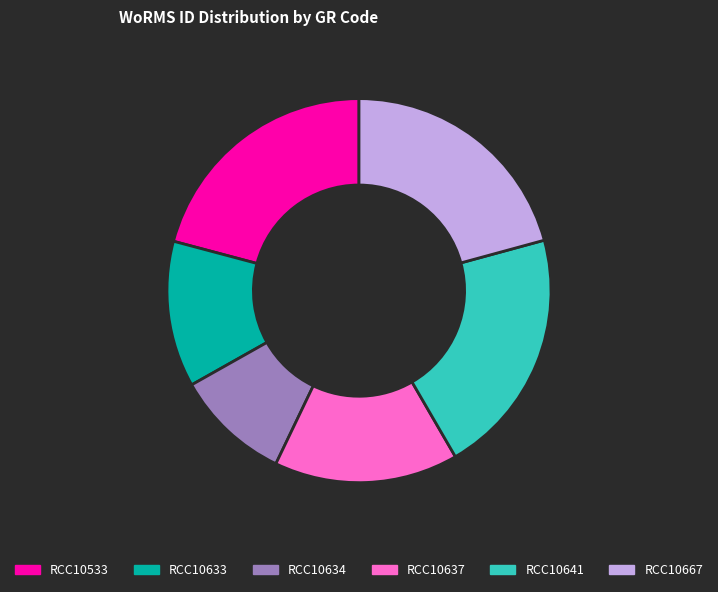

Combined, do RCC10633 and RCC10634 account for over 50%?

No